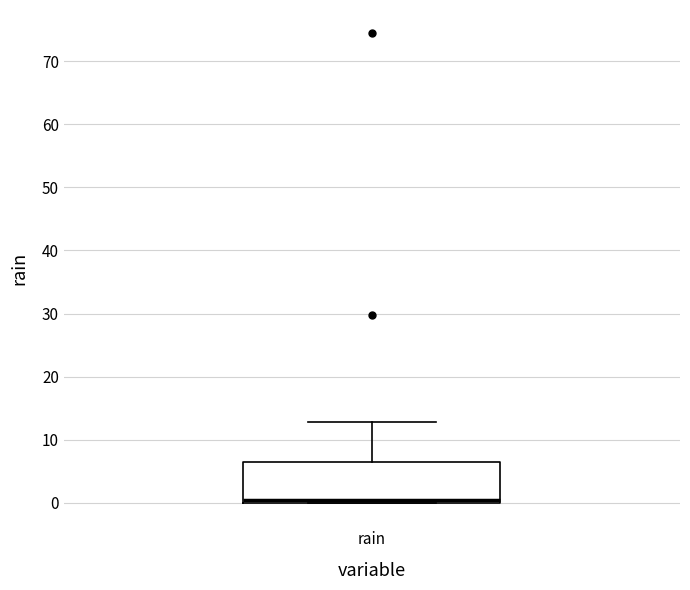

Read this box plot against the y-axis: the position of the median line, the range covered by the box, and the ends of both whiskers. The values are not printed on the chart, so give them approximately, as read against the axis.

median 1, box 0 to 6, whiskers 0 to 13